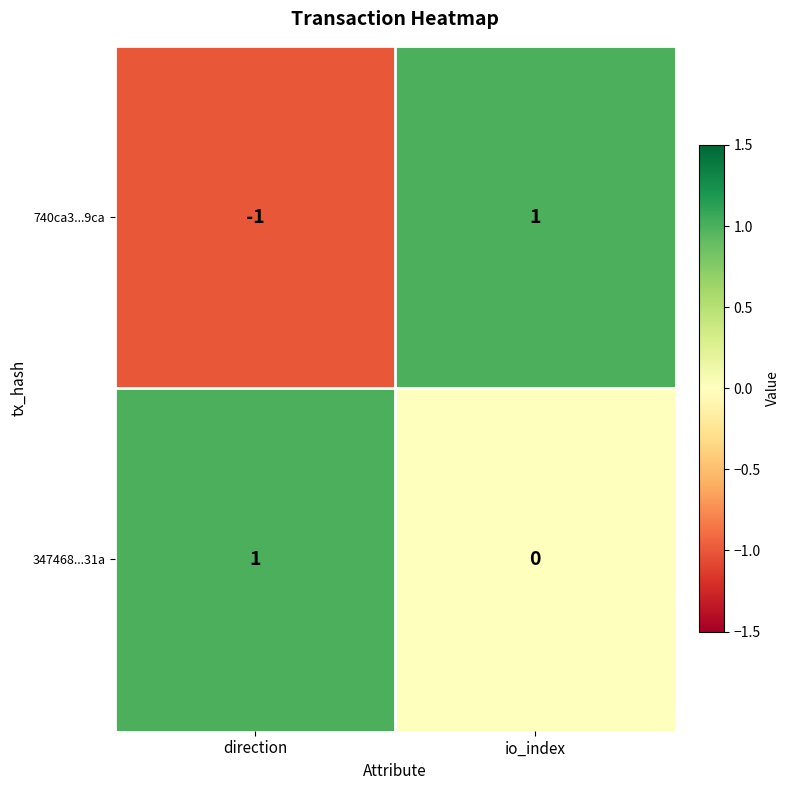

At direction, list the series in order from largest to smallest.

347468...31a, 740ca3...9ca